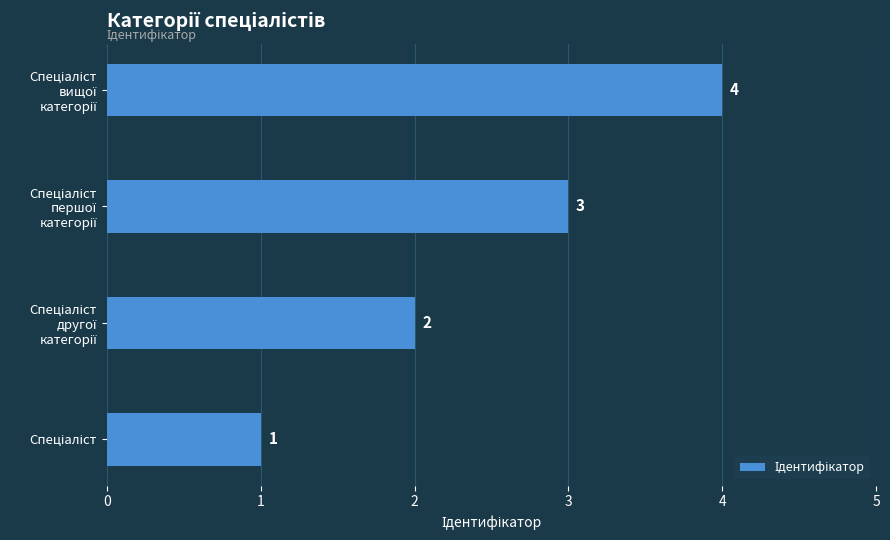

How many data points are less than 3?

2